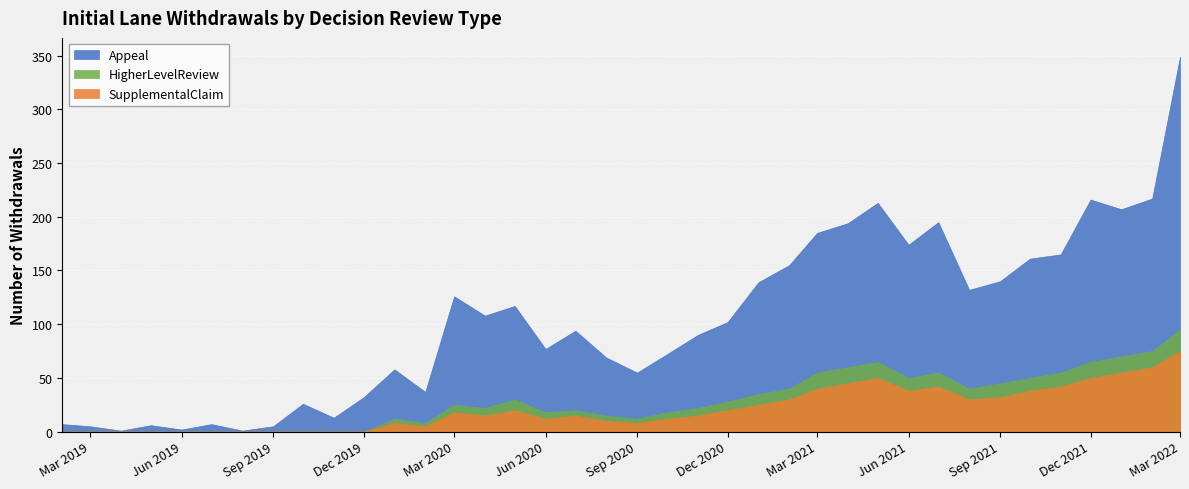

Reading left to right, list all the values displayed in this chart.

Appeal: 2019-02=7	2019-03=5	2019-04=1	2019-05=6	2019-06=2	2019-07=7	2019-08=1	2019-09=5	2019-10=26	2019-11=13	2019-12=32	2020-01=58	2020-02=37	2020-03=126	2020-04=108	2020-05=117	2020-06=77	2020-07=94	2020-08=69	2020-09=55	2020-10=72	2020-11=90	2020-12=102	2021-01=139	2021-02=155	2021-03=185	2021-04=194	2021-05=213	2021-06=174	2021-07=195	2021-08=132	2021-09=140	2021-10=161	2021-11=165	2021-12=216	2022-01=207	2022-02=217	2022-03=349
HigherLevelReview: 2019-02=0	2019-03=0	2019-04=0	2019-05=0	2019-06=0	2019-07=0	2019-08=0	2019-09=0	2019-10=0	2019-11=0	2019-12=0	2020-01=12	2020-02=8	2020-03=25	2020-04=22	2020-05=30	2020-06=18	2020-07=20	2020-08=15	2020-09=12	2020-10=18	2020-11=22	2020-12=28	2021-01=35	2021-02=40	2021-03=55	2021-04=60	2021-05=65	2021-06=50	2021-07=55	2021-08=40	2021-09=45	2021-10=50	2021-11=55	2021-12=65	2022-01=70	2022-02=75	2022-03=95
SupplementalClaim: 2019-02=0	2019-03=0	2019-04=0	2019-05=0	2019-06=0	2019-07=0	2019-08=0	2019-09=0	2019-10=0	2019-11=0	2019-12=0	2020-01=8	2020-02=5	2020-03=18	2020-04=15	2020-05=20	2020-06=12	2020-07=15	2020-08=10	2020-09=8	2020-10=12	2020-11=15	2020-12=20	2021-01=25	2021-02=30	2021-03=40	2021-04=45	2021-05=50	2021-06=38	2021-07=42	2021-08=30	2021-09=32	2021-10=38	2021-11=42	2021-12=50	2022-01=55	2022-02=60	2022-03=75